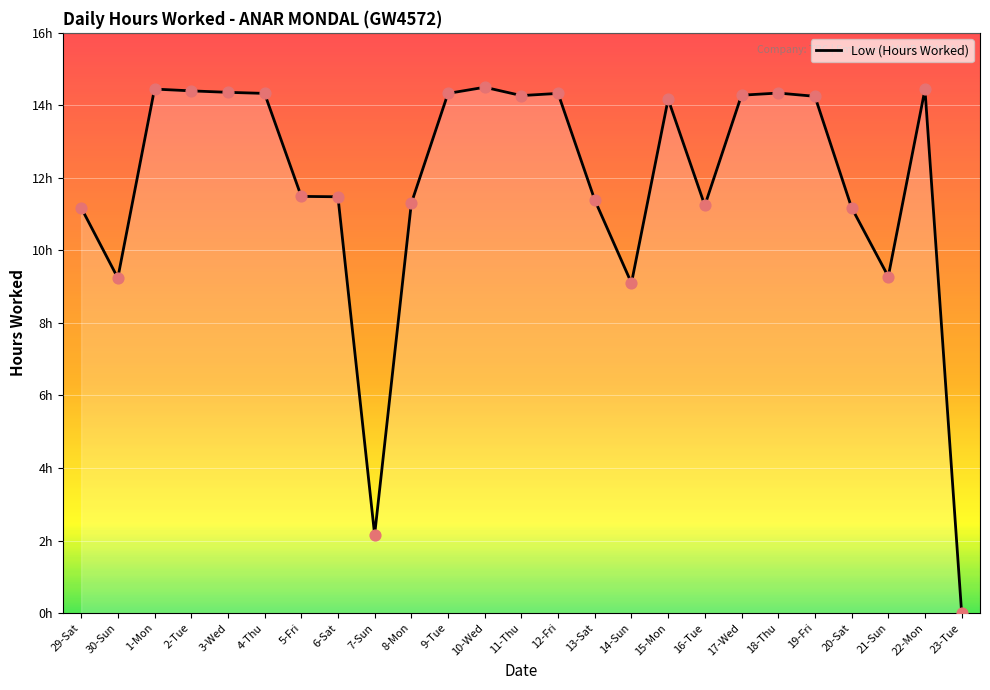

Which has a higher value, 7-Sun or 3-Wed?

3-Wed